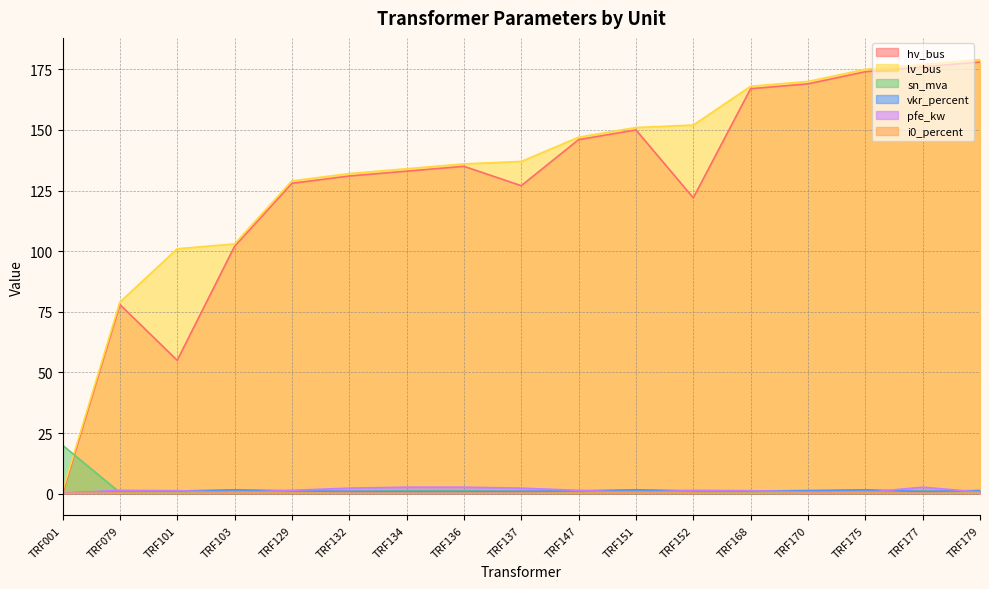

Reading left to right, extract all data points from this chart.

hv_bus: TRF001=0.0	TRF079=78.0	TRF101=55.0	TRF103=102.0	TRF129=128.0	TRF132=131.0	TRF134=133.0	TRF136=135.0	TRF137=127.0	TRF147=146.0	TRF151=150.0	TRF152=122.0	TRF168=167.0	TRF170=169.0	TRF175=174.0	TRF177=176.0	TRF179=178.0
lv_bus: TRF001=1.0	TRF079=79.0	TRF101=101.0	TRF103=103.0	TRF129=129.0	TRF132=132.0	TRF134=134.0	TRF136=136.0	TRF137=137.0	TRF147=147.0	TRF151=151.0	TRF152=152.0	TRF168=168.0	TRF170=170.0	TRF175=175.0	TRF177=177.0	TRF179=179.0
sn_mva: TRF001=20.0	TRF079=0.5	TRF101=0.6	TRF103=0.2	TRF129=0.5	TRF132=1.0	TRF134=1.2	TRF136=1.2	TRF137=1.0	TRF147=0.5	TRF151=0.2	TRF152=0.5	TRF168=0.6	TRF170=0.2	TRF175=0.2	TRF177=1.2	TRF179=0.2
vkr_percent: TRF001=0.1	TRF079=1.2	TRF101=1.1	TRF103=1.6	TRF129=1.2	TRF132=1.0	TRF134=0.9	TRF136=0.9	TRF137=1.0	TRF147=1.2	TRF151=1.6	TRF152=1.2	TRF168=1.1	TRF170=1.3	TRF175=1.6	TRF177=0.9	TRF179=1.3
pfe_kw: TRF001=0.3	TRF079=1.4	TRF101=1.3	TRF103=0.5	TRF129=1.4	TRF132=2.3	TRF134=2.7	TRF136=2.7	TRF137=2.3	TRF147=1.4	TRF151=0.5	TRF152=1.4	TRF168=1.3	TRF170=0.7	TRF175=0.5	TRF177=2.7	TRF179=0.7
i0_percent: TRF001=0.2	TRF079=0.3	TRF101=0.2	TRF103=0.3	TRF129=0.3	TRF132=0.2	TRF134=0.2	TRF136=0.2	TRF137=0.2	TRF147=0.3	TRF151=0.3	TRF152=0.3	TRF168=0.2	TRF170=0.3	TRF175=0.3	TRF177=0.2	TRF179=0.3